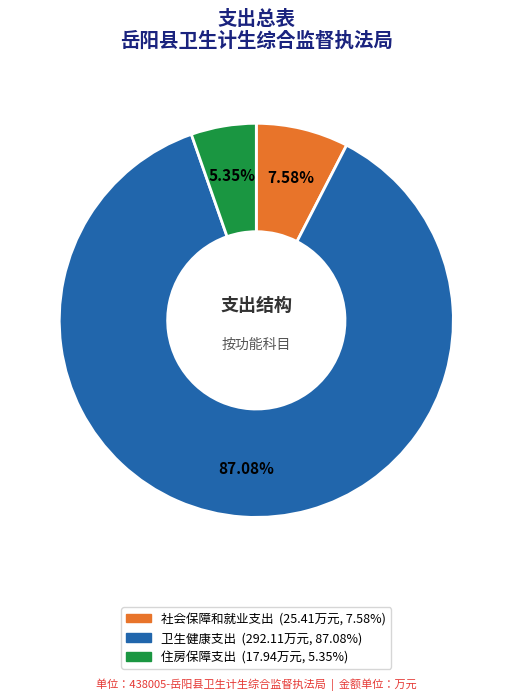

Approximately how many times larger is the value at 社会保障和就业支出 compared to 住房保障支出?

1.4